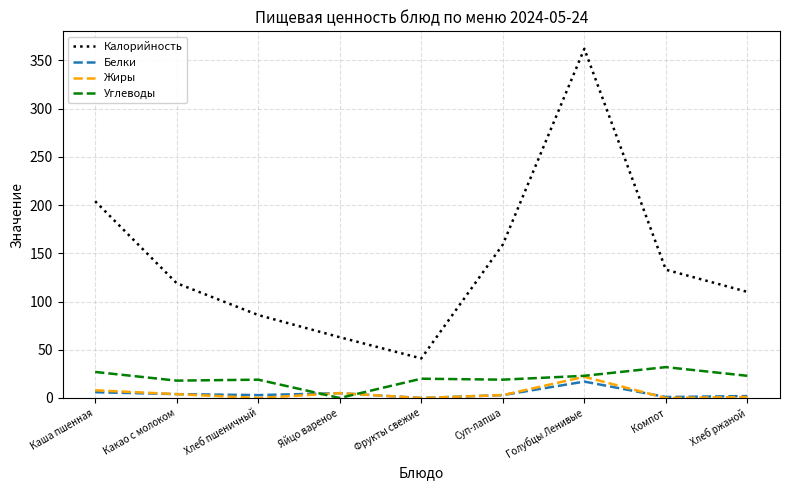

Is it true that Углеводы equals 32 at Какао с молоком?

False